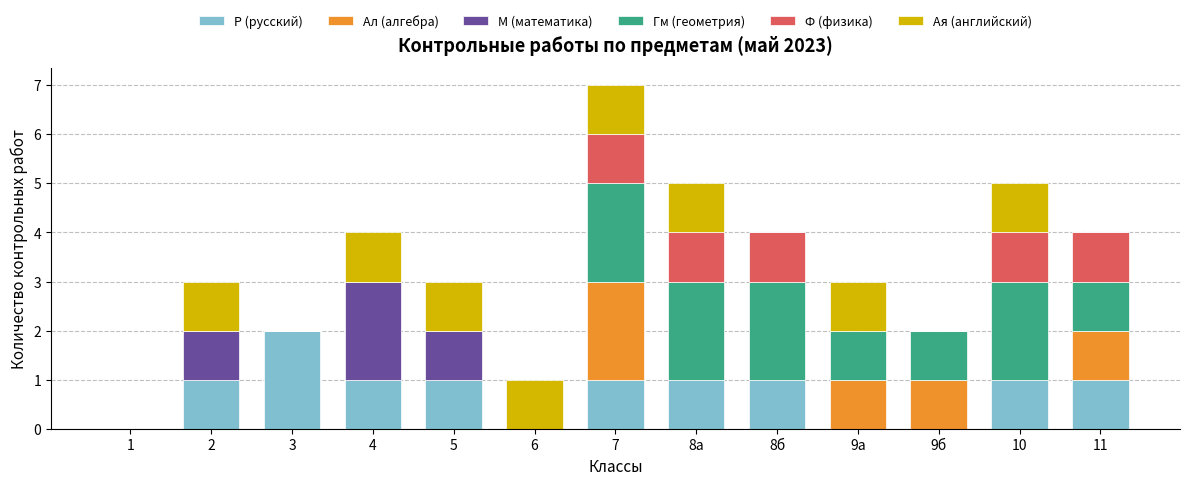

At which category is the sum across all series the highest?

7